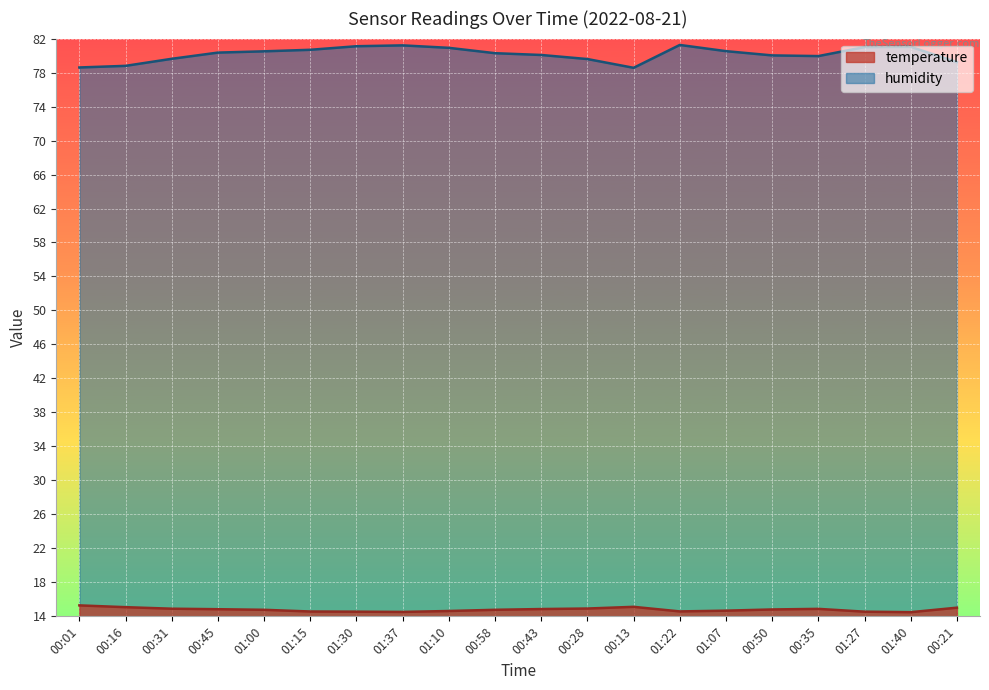

What is the sum of all temperature values?

295.8